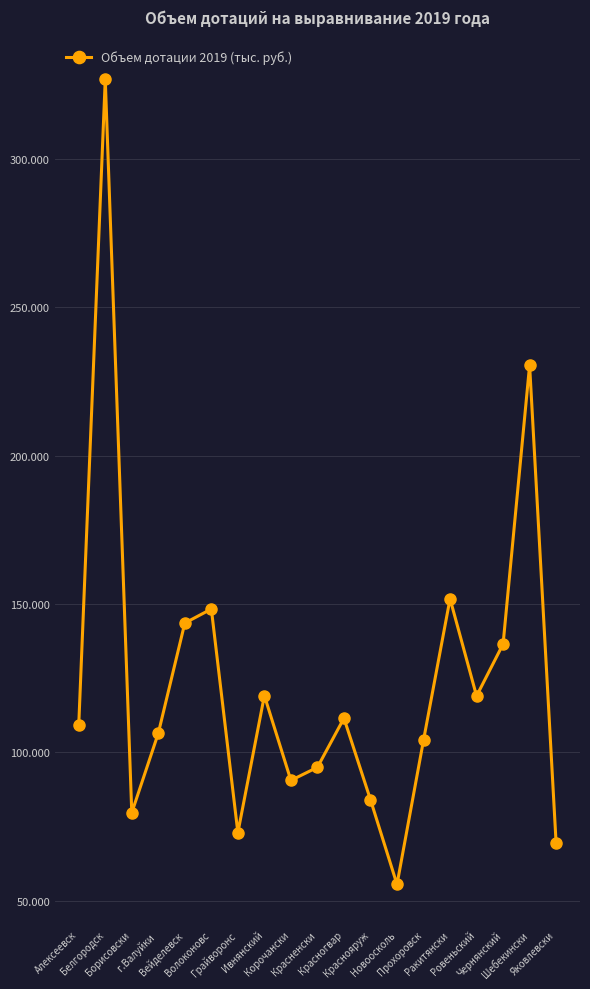

What is the minimum value shown in the chart?

55437.2